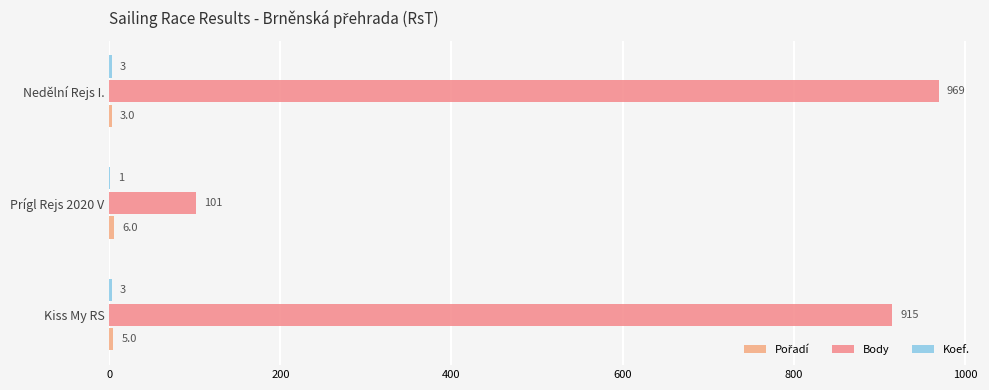

How many categories are shown in the chart?

3